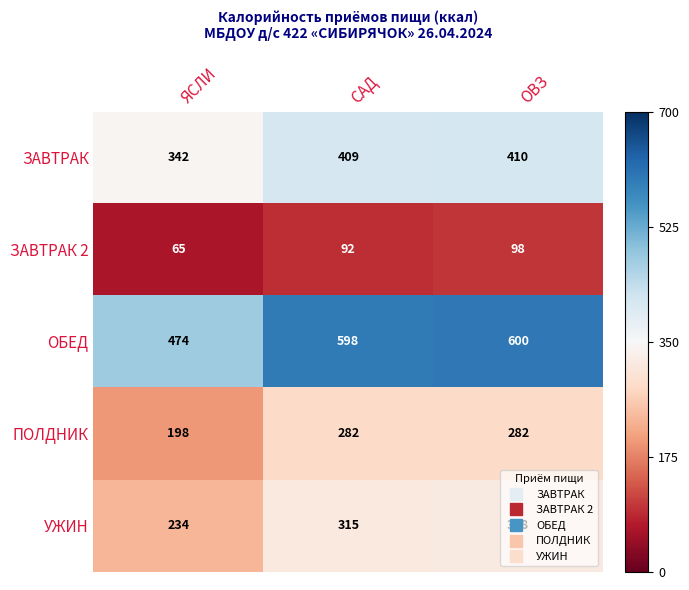

What is the difference between the maximum and minimum values in the ОБЕД series?

126